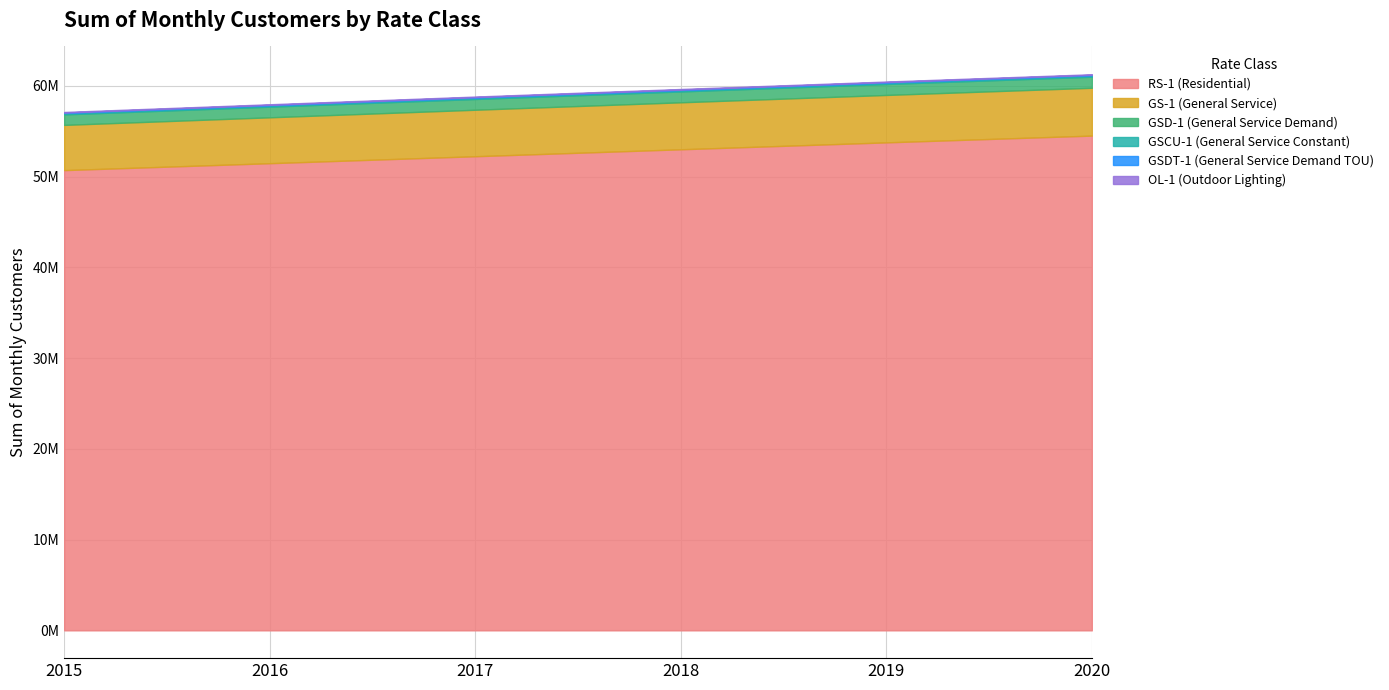

What is the difference between the highest and lowest values at 2016?

51435882